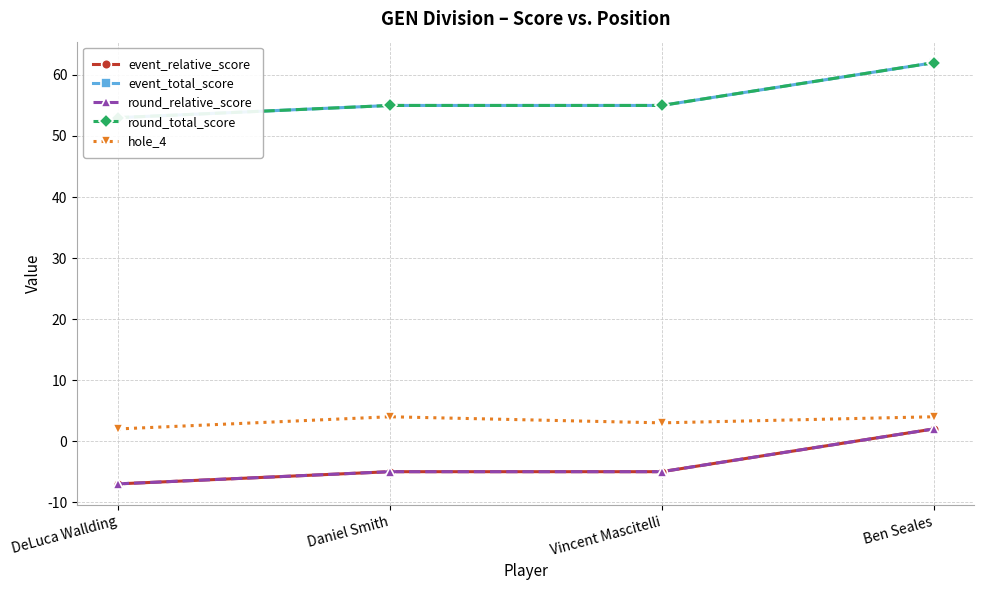

What is the difference between the maximum and minimum values in the hole_4 series?

2